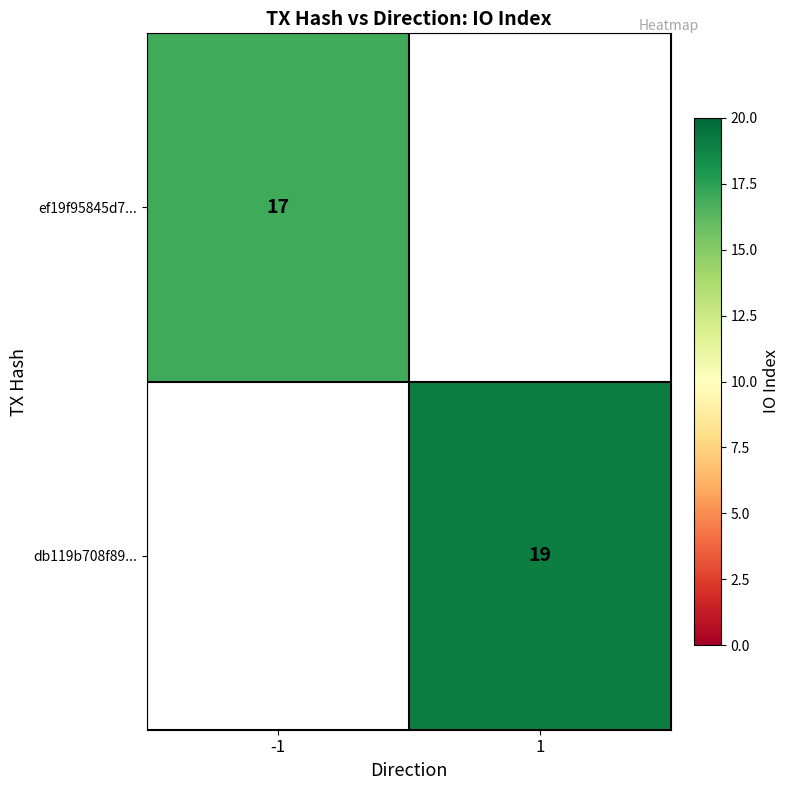

True or false: db119b708f89... has a value of 12 at 1.

False